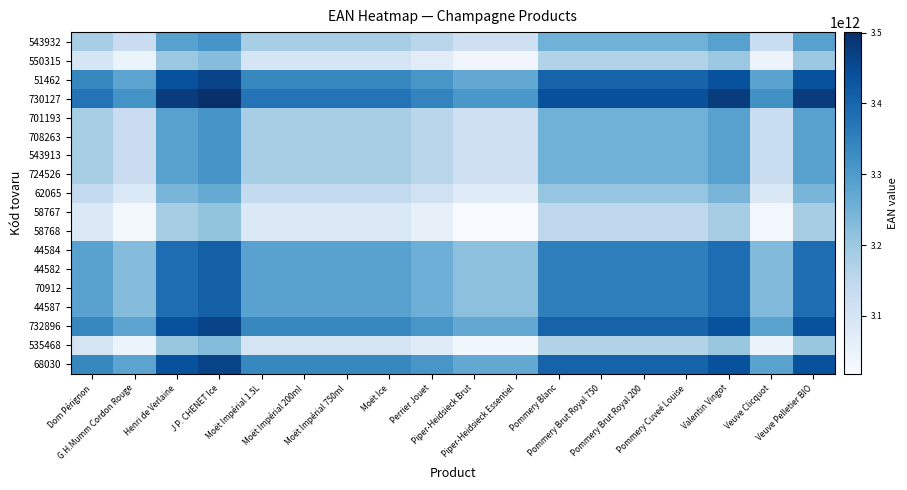

Which label corresponds to the smallest value in the chart?

Piper-Heidsieck Essentiel